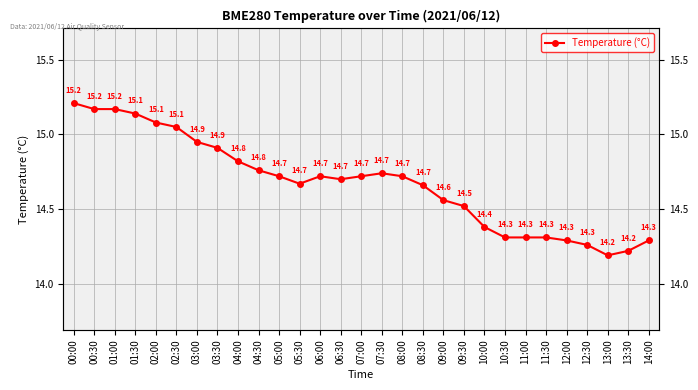

At which label is the value closest to 14?

13:00